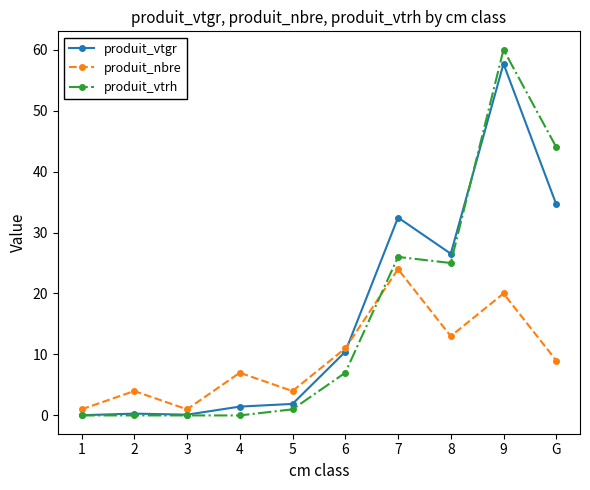

What is the label of the 7th point from the left?

7